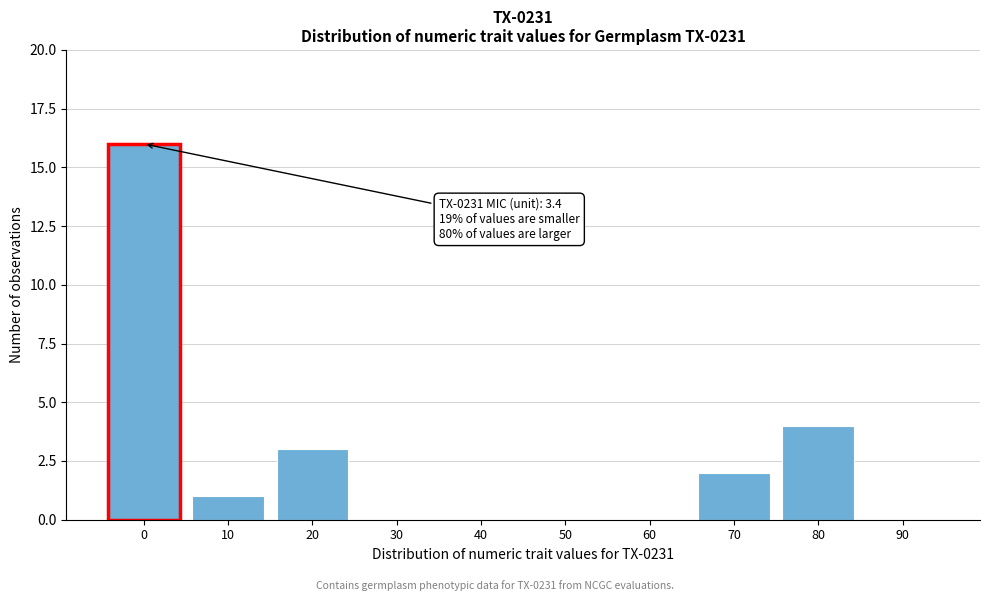

Reading left to right, transcribe all the data shown in this chart.

0=16	10=1	20=3	30=0	40=0	50=0	60=0	70=2	80=4	90=0